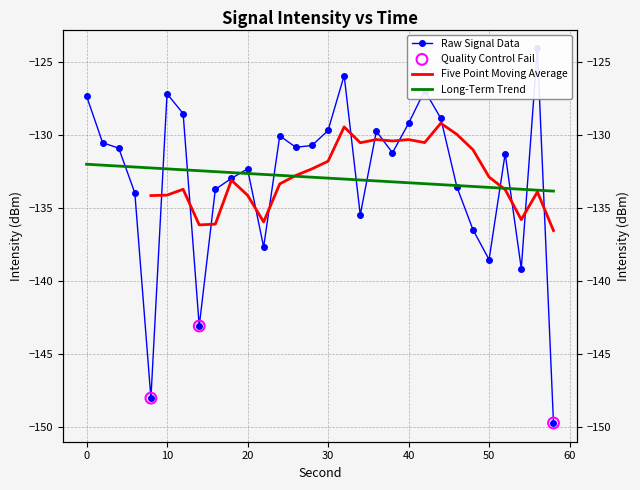

Between 44 and 42, which is larger?

42